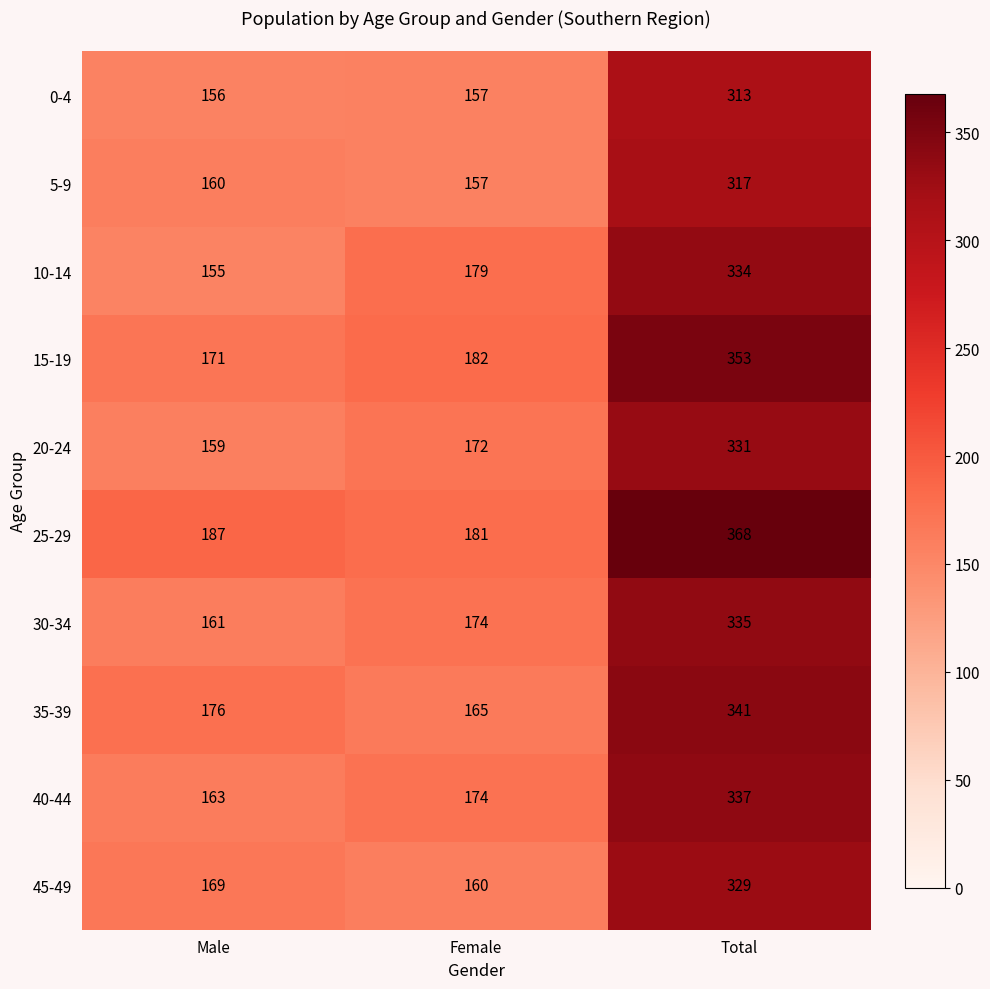

Which category has the highest value across all series?

Total